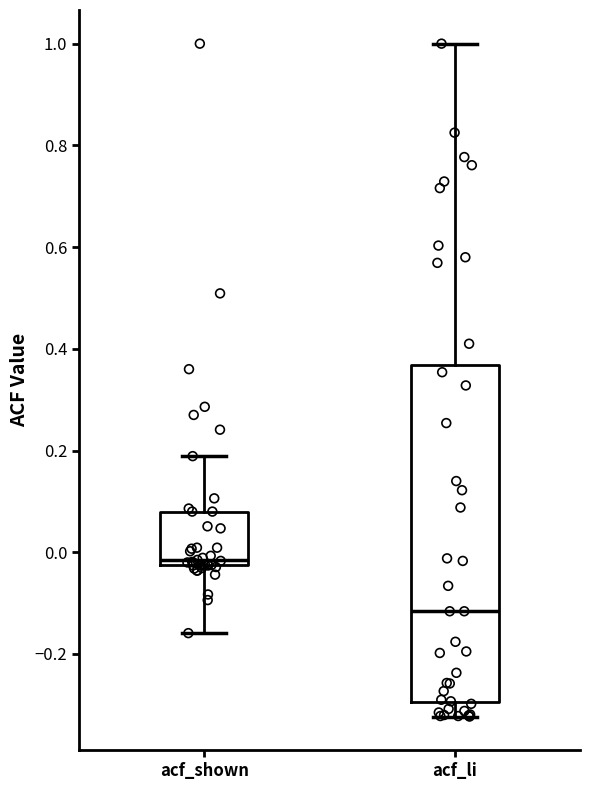

Where does the upper whisker of the box for acf_li end on the y-axis? The values are not printed on the chart, so give them approximately, as read against the axis.

1.00